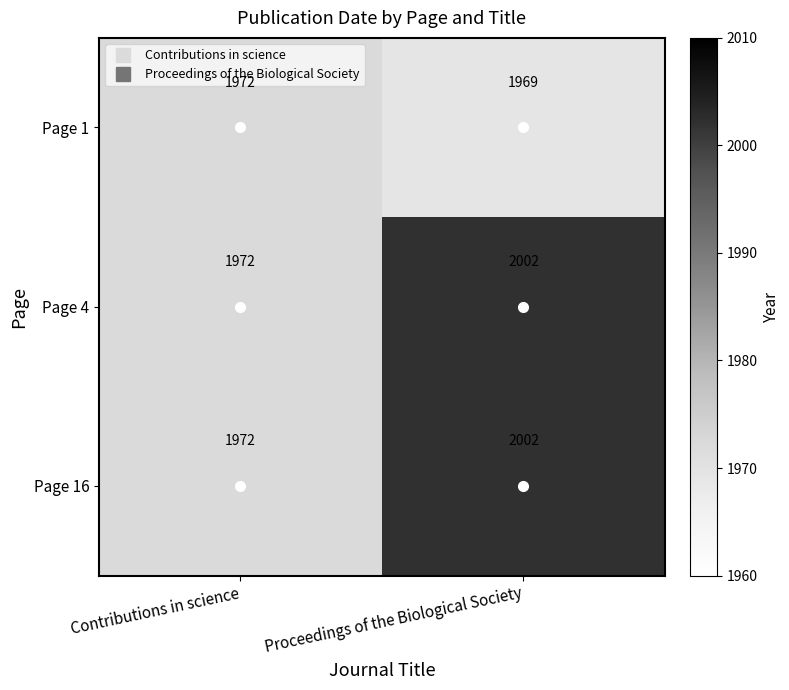

What value does the Page 1 series have at Contributions in science?

1972